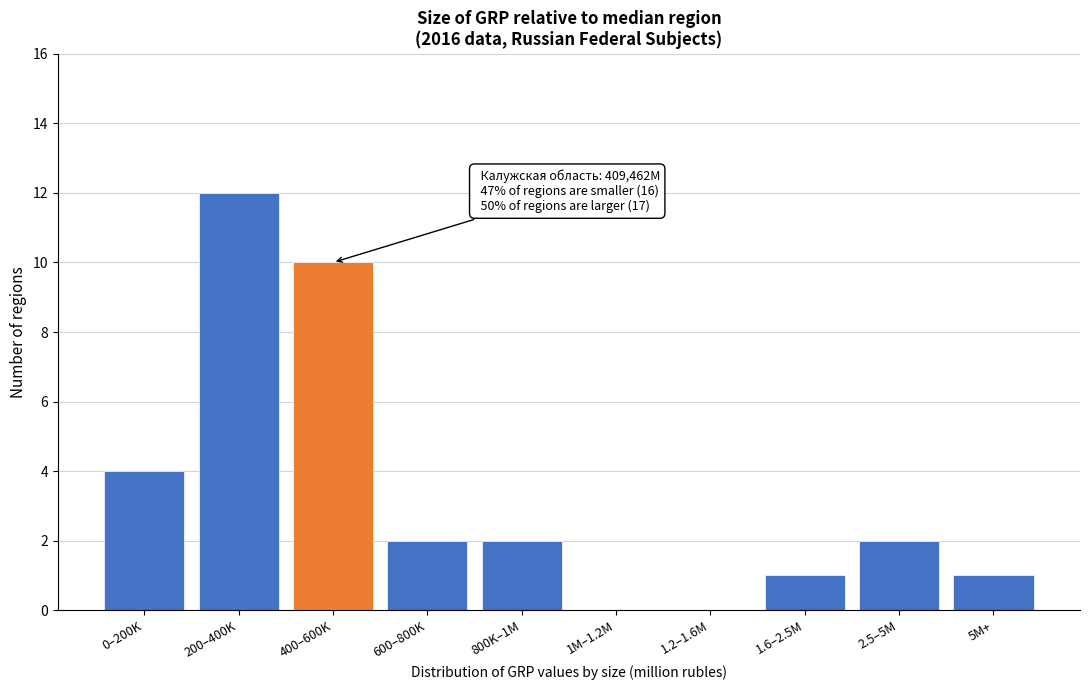

Reading right to left, transcribe all the data shown in this chart.

5M+=1	2.5–5M=2	1.6–2.5M=1	1.2–1.6M=0	1M–1.2M=0	800K–1M=2	600–800K=2	400–600K=10	200–400K=12	0–200K=4